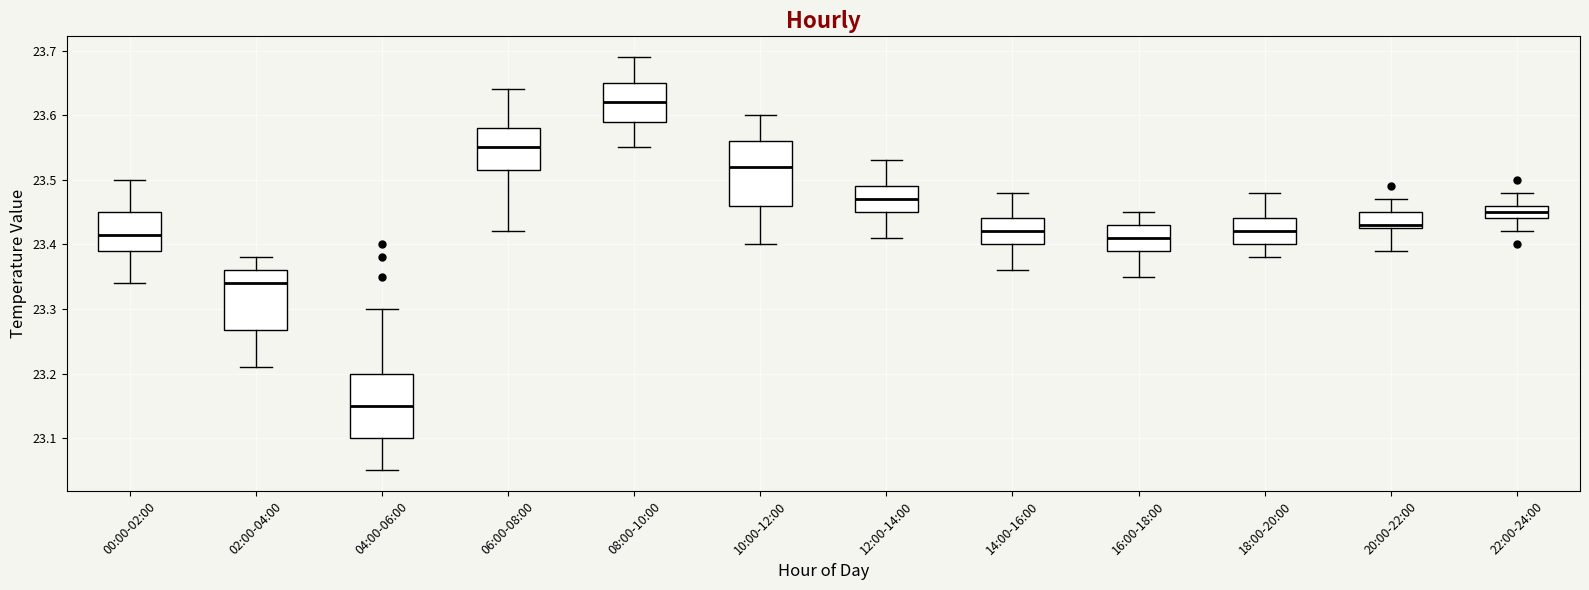

Which box has the lowest median line?

04:00-06:00